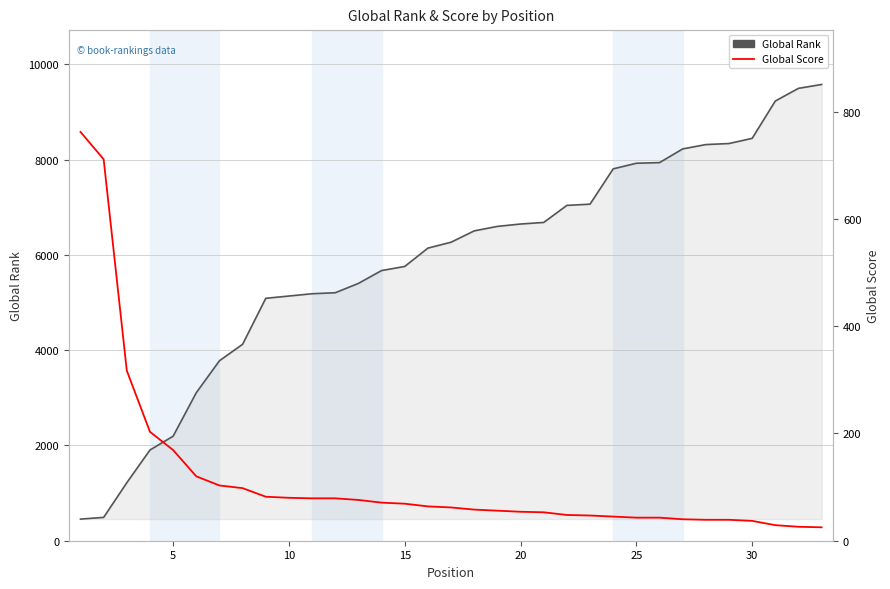

What is the highest value of the Global Score series?

762